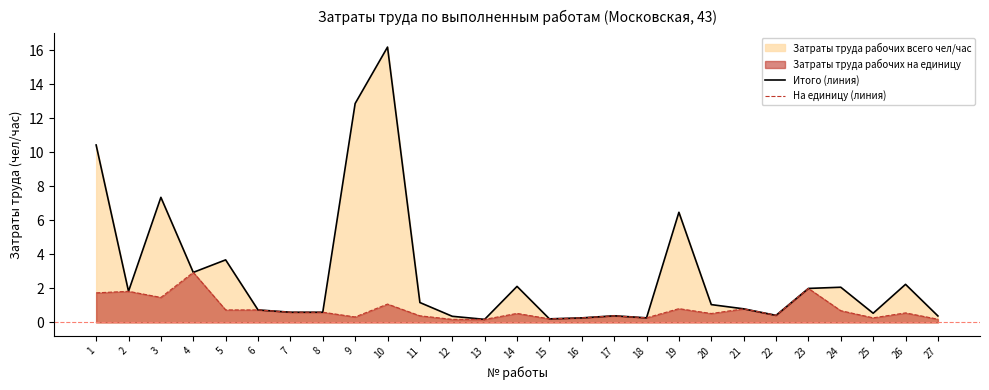

What is the lowest value of the На единицу (линия) series?

0.2